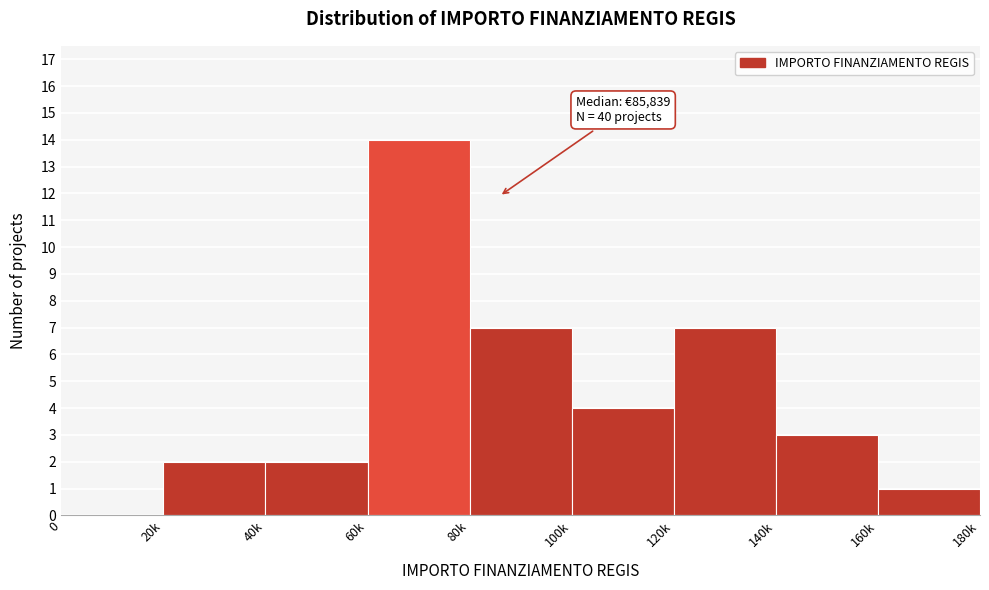

Reading left to right, what are all the values shown in this chart?

0=0	20k=2	40k=2	60k=14	80k=7	100k=4	120k=7	140k=3	160k=1